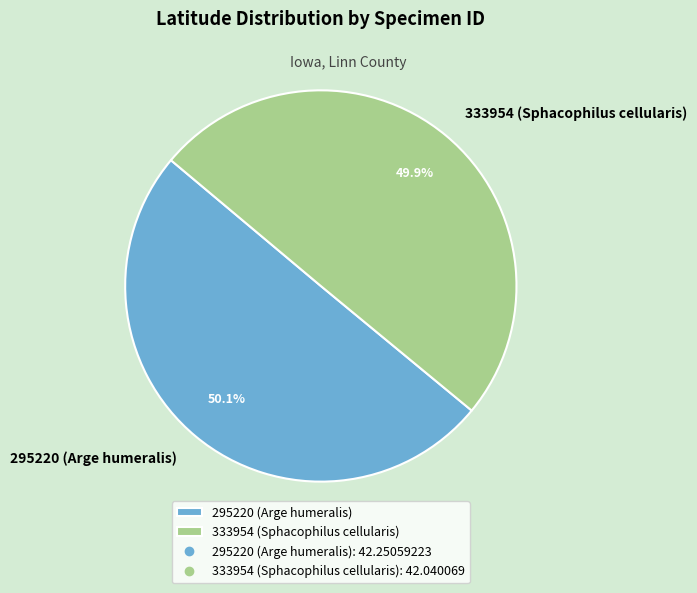

What is the ratio of the value at 333954 (Sphacophilus cellularis) to the value at 295220 (Arge humeralis)?

1.0